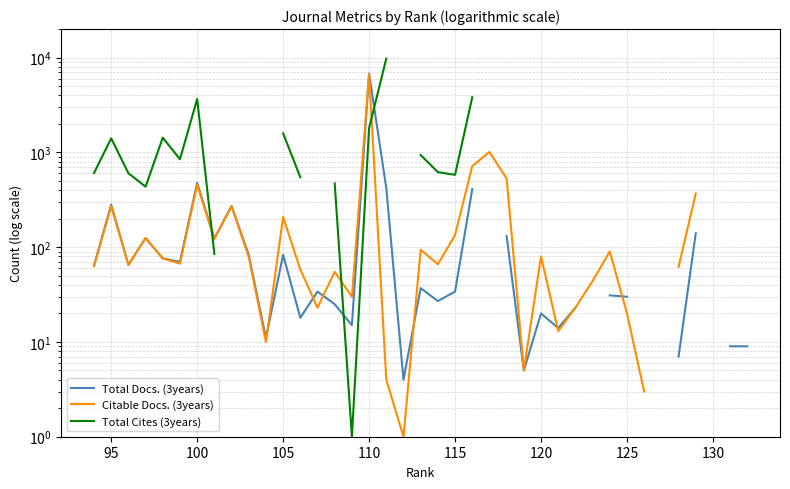

True or false: Citable Docs. (3years) has more than 1 points higher than both neighbors.

True